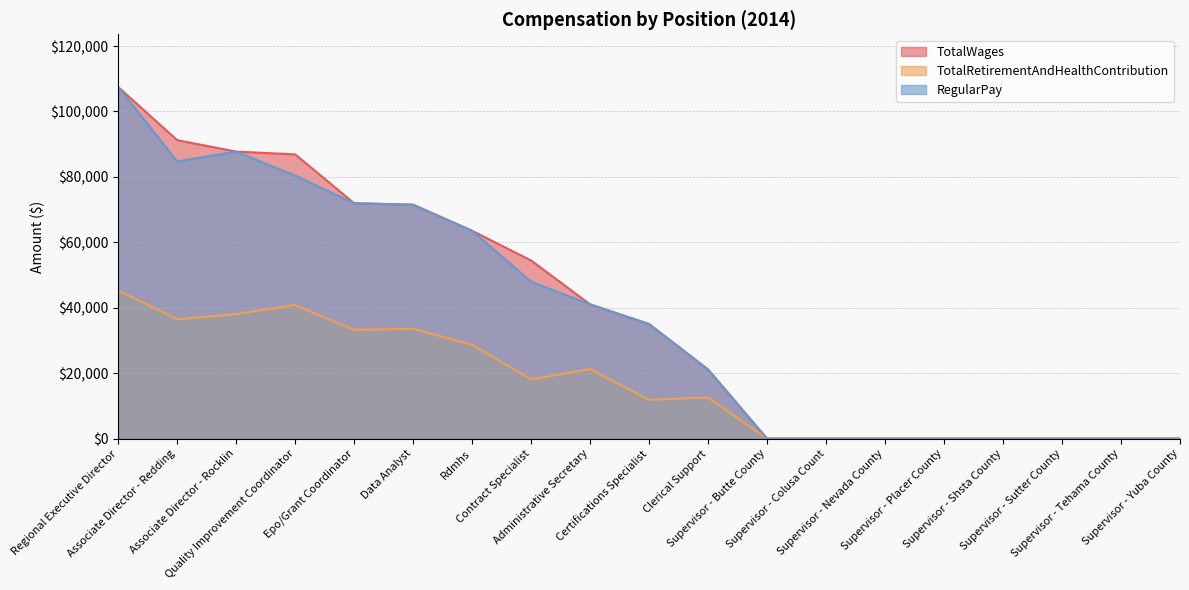

True or false: TotalWages and RegularPay intersect in this chart.

False